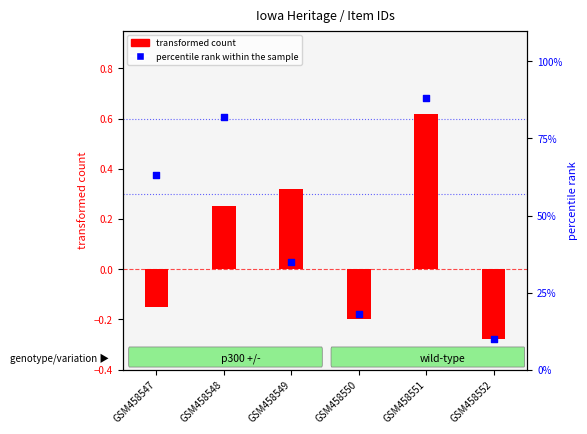

Which series has the widest spread of Y values?

transformed count